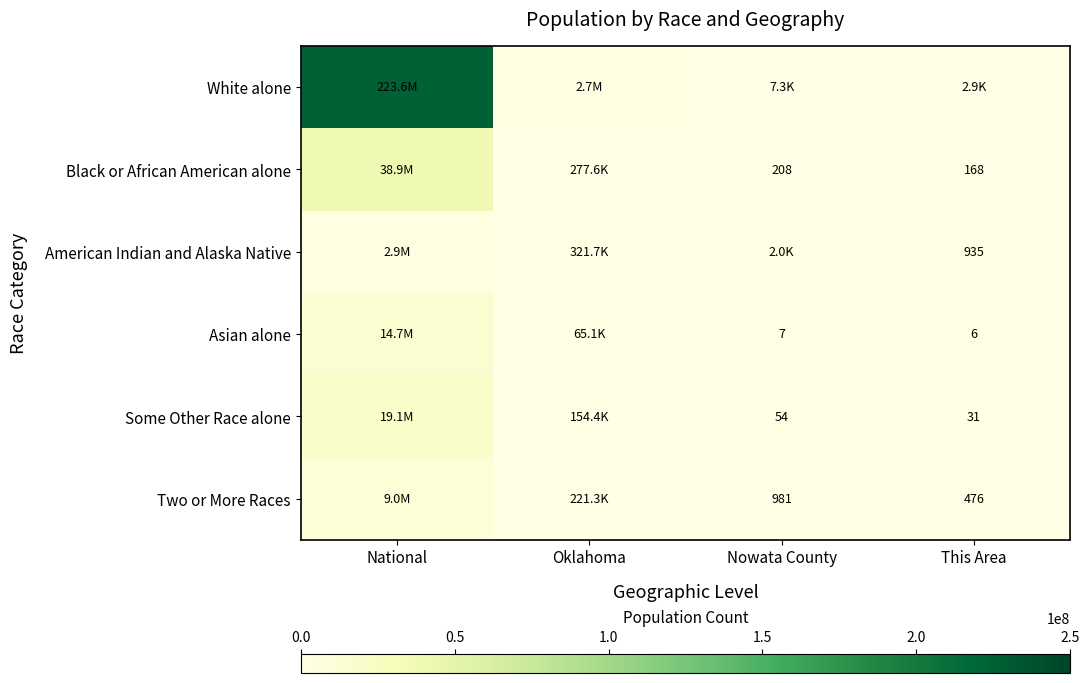

Which has a higher value, Nowata County or Oklahoma?

Oklahoma